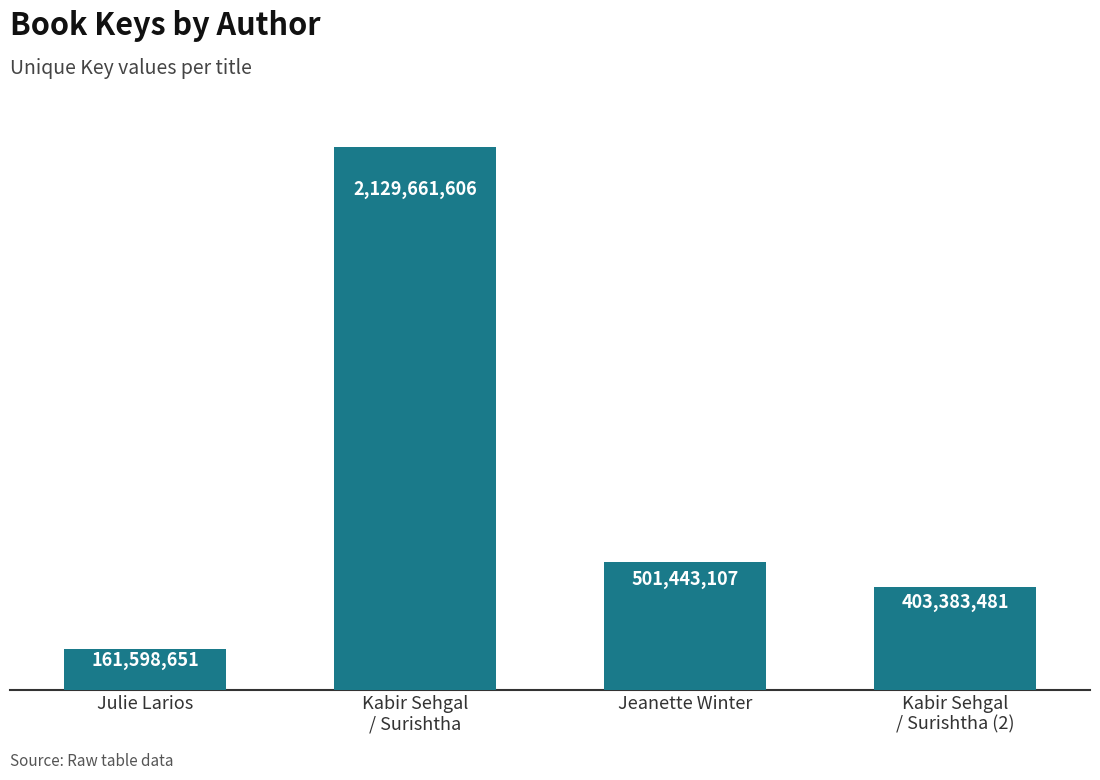

What is the ratio of the value at Julie Larios to the value at Jeanette Winter?

0.3